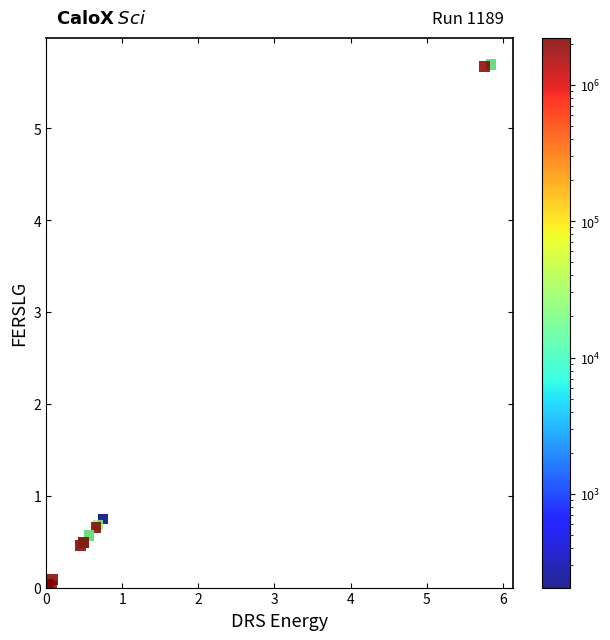

What Y value in the scatter plot is closest to 2?

0.7